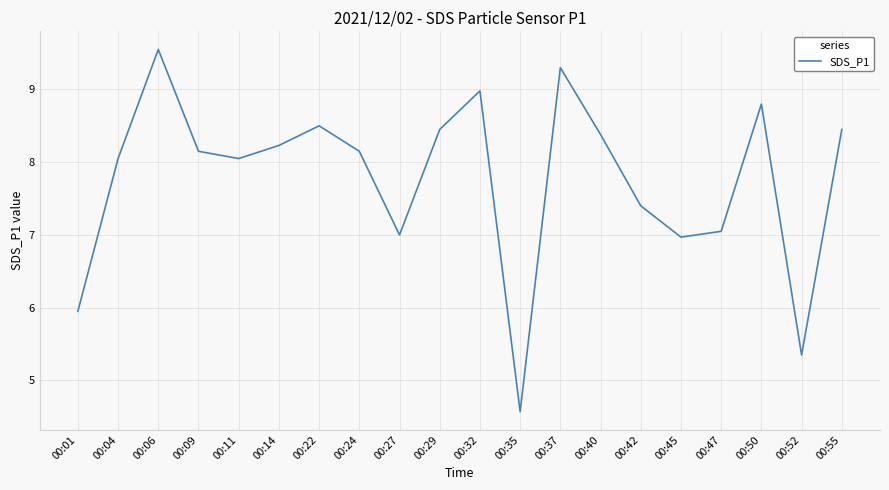

What is the change in value from 00:24 to 00:35?

-3.6